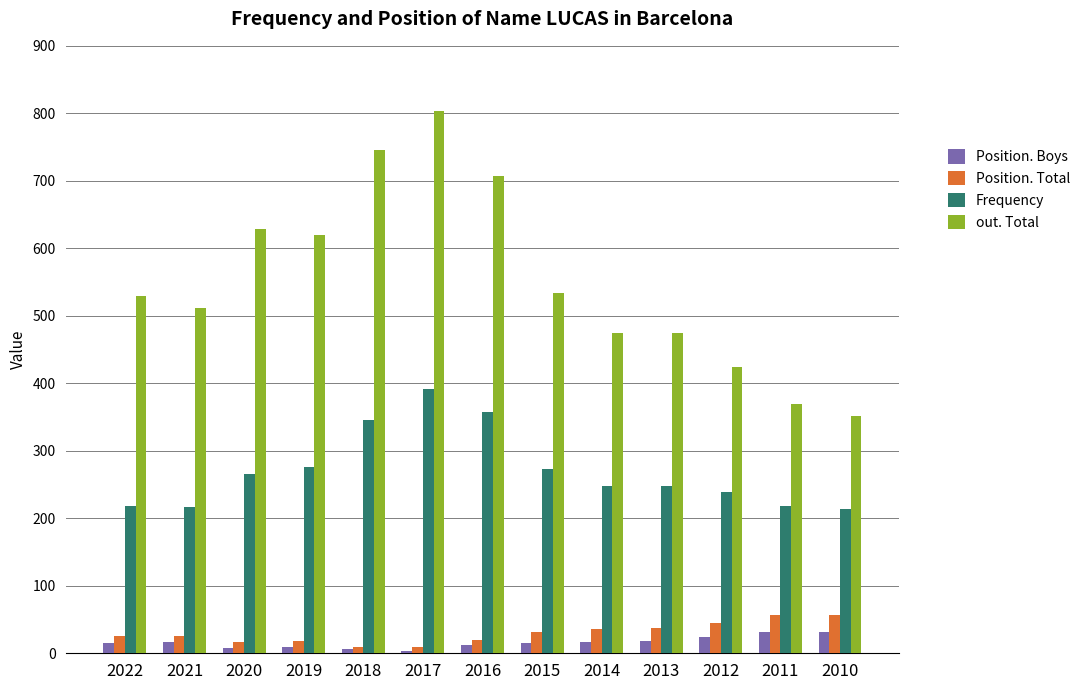

The value of out. Total at 2021 is 511. True or false?

True